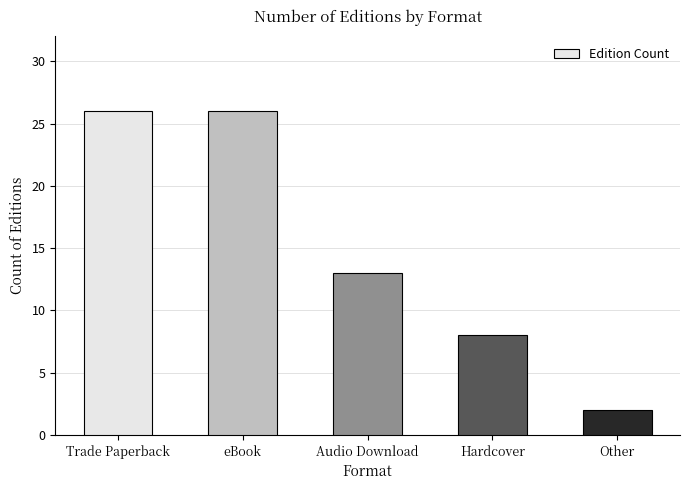

Which label corresponds to the smallest value in the chart?

Other